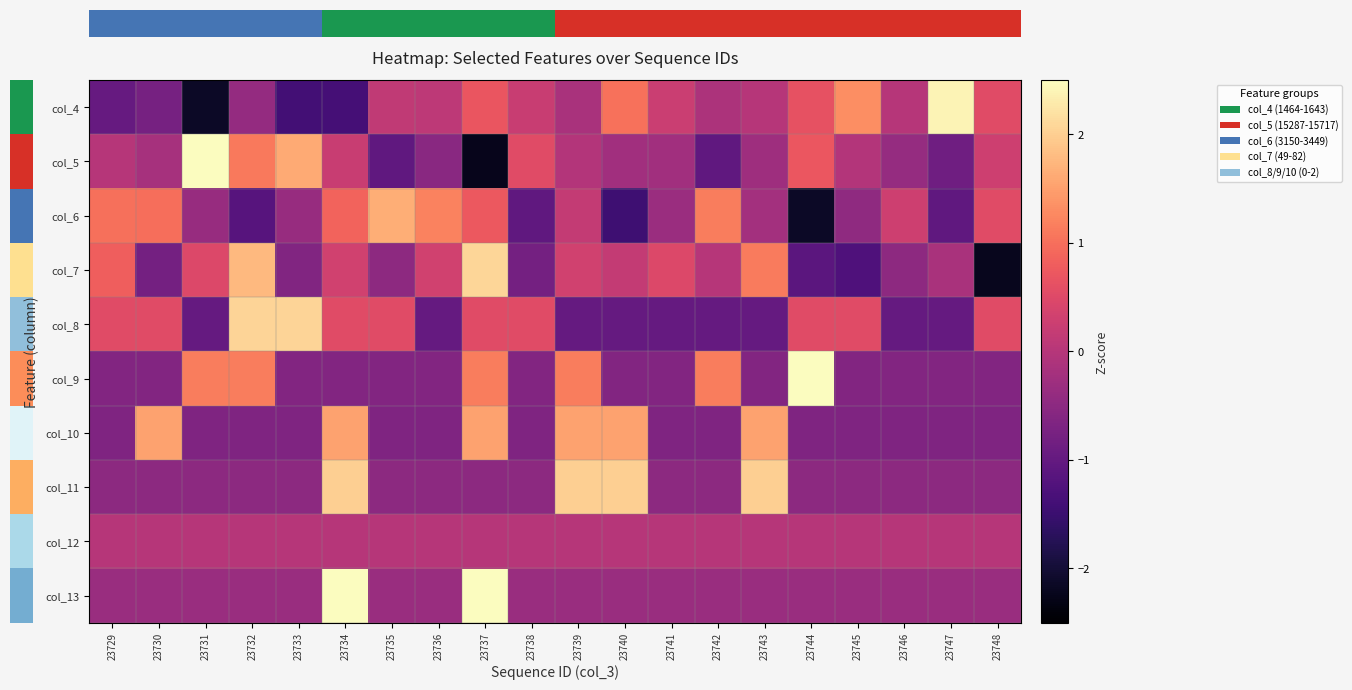

What is the spread (max minus min) of values at 23735?

2.7